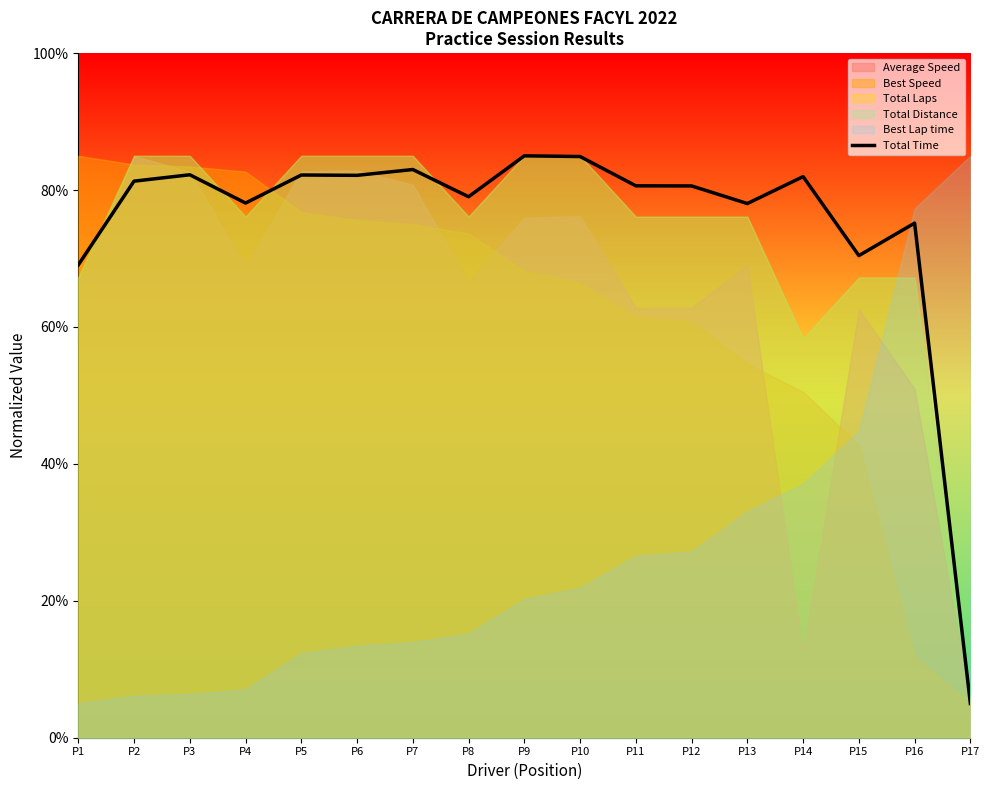

Where does the data first go above 80?

P2